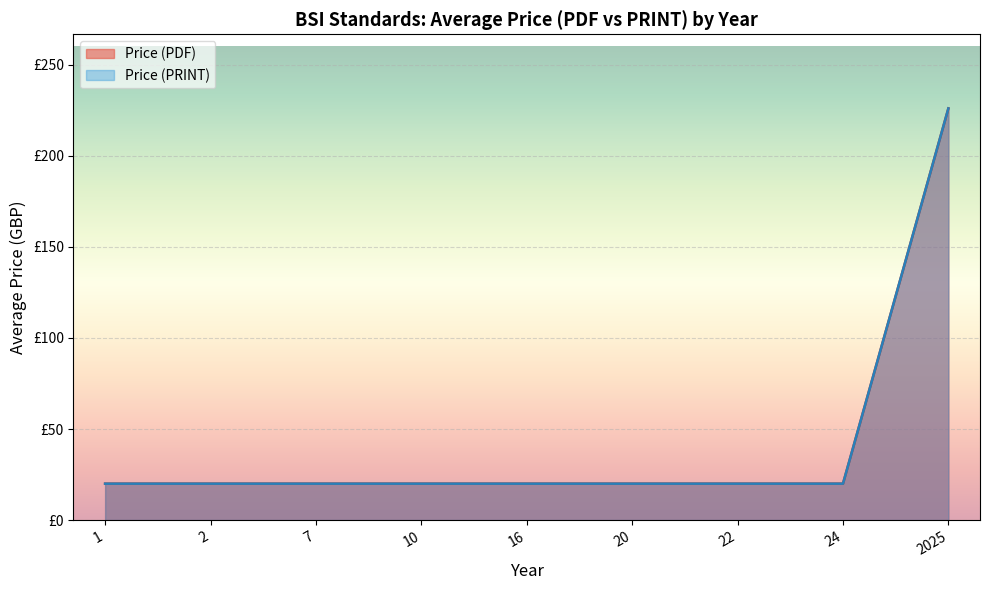

True or false: Price (PDF) and Price (PRINT) intersect in this chart.

False